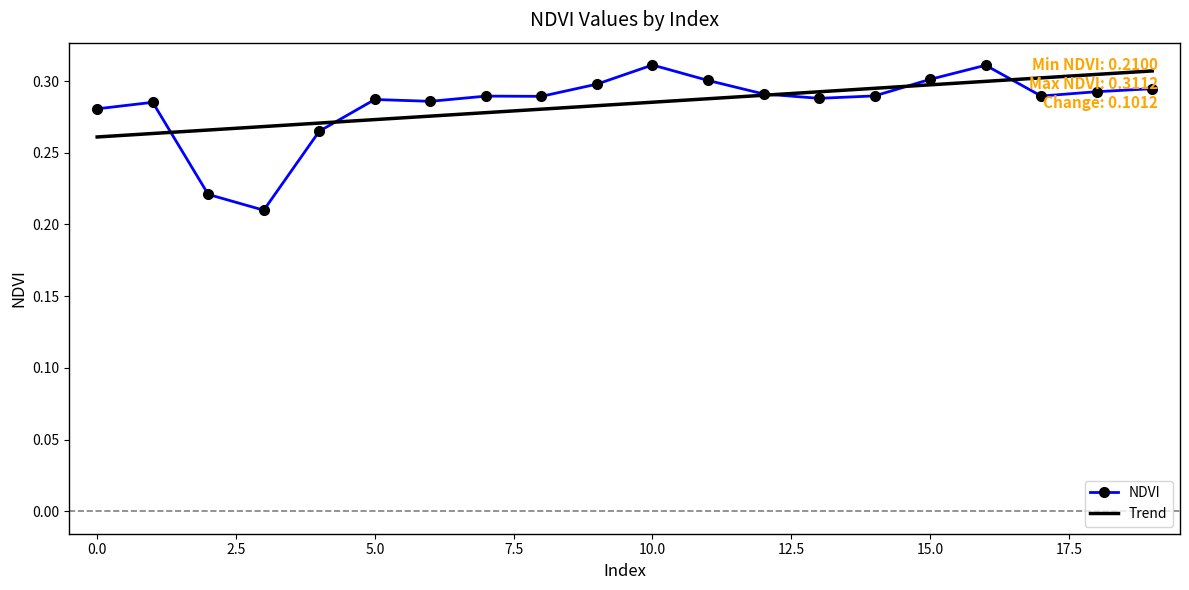

Which series has the widest spread of values?

NDVI